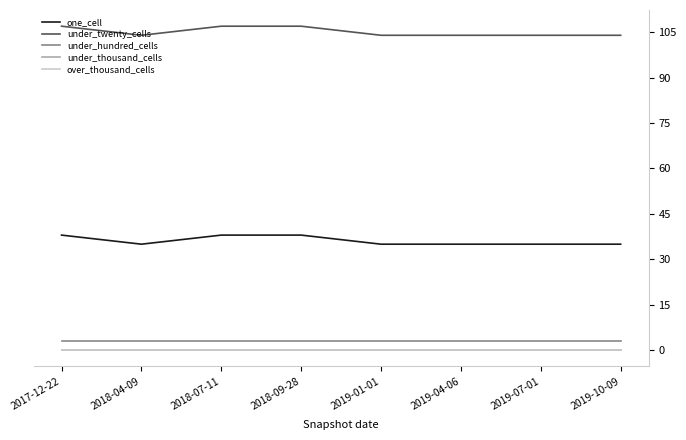

The under_thousand_cells series shows 0 at 2018-09-28. True or false?

True